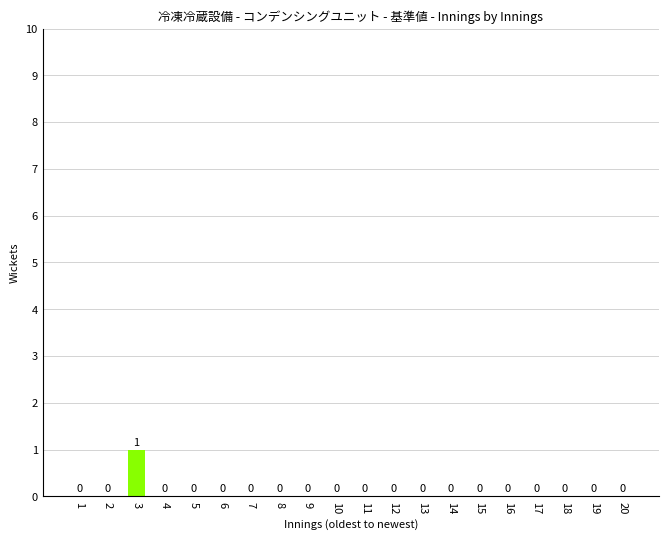

Reading left to right, transcribe all the data shown in this chart.

1=0	2=0	3=1	4=0	5=0	6=0	7=0	8=0	9=0	10=0	11=0	12=0	13=0	14=0	15=0	16=0	17=0	18=0	19=0	20=0